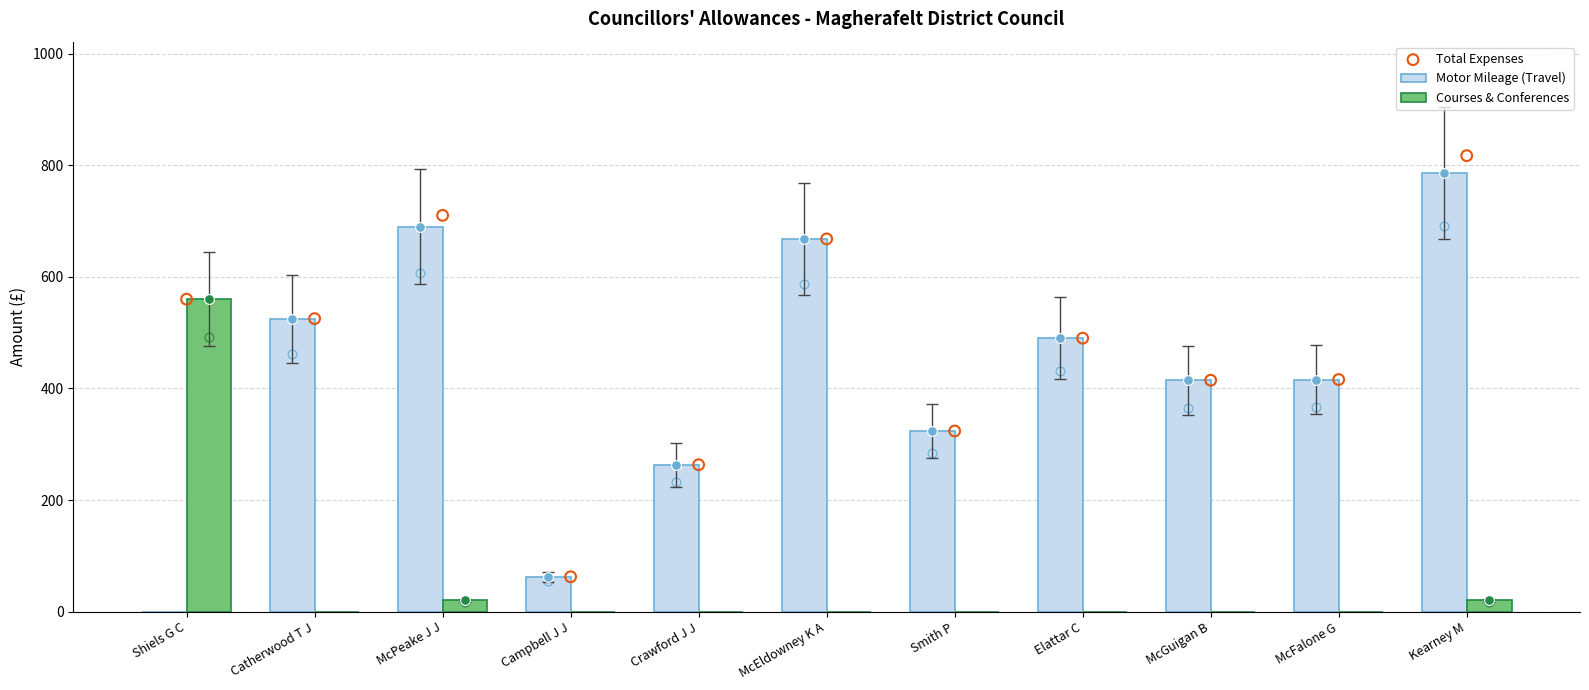

Is it true that Courses & Conferences equals 145.2 at Shiels G C?

False